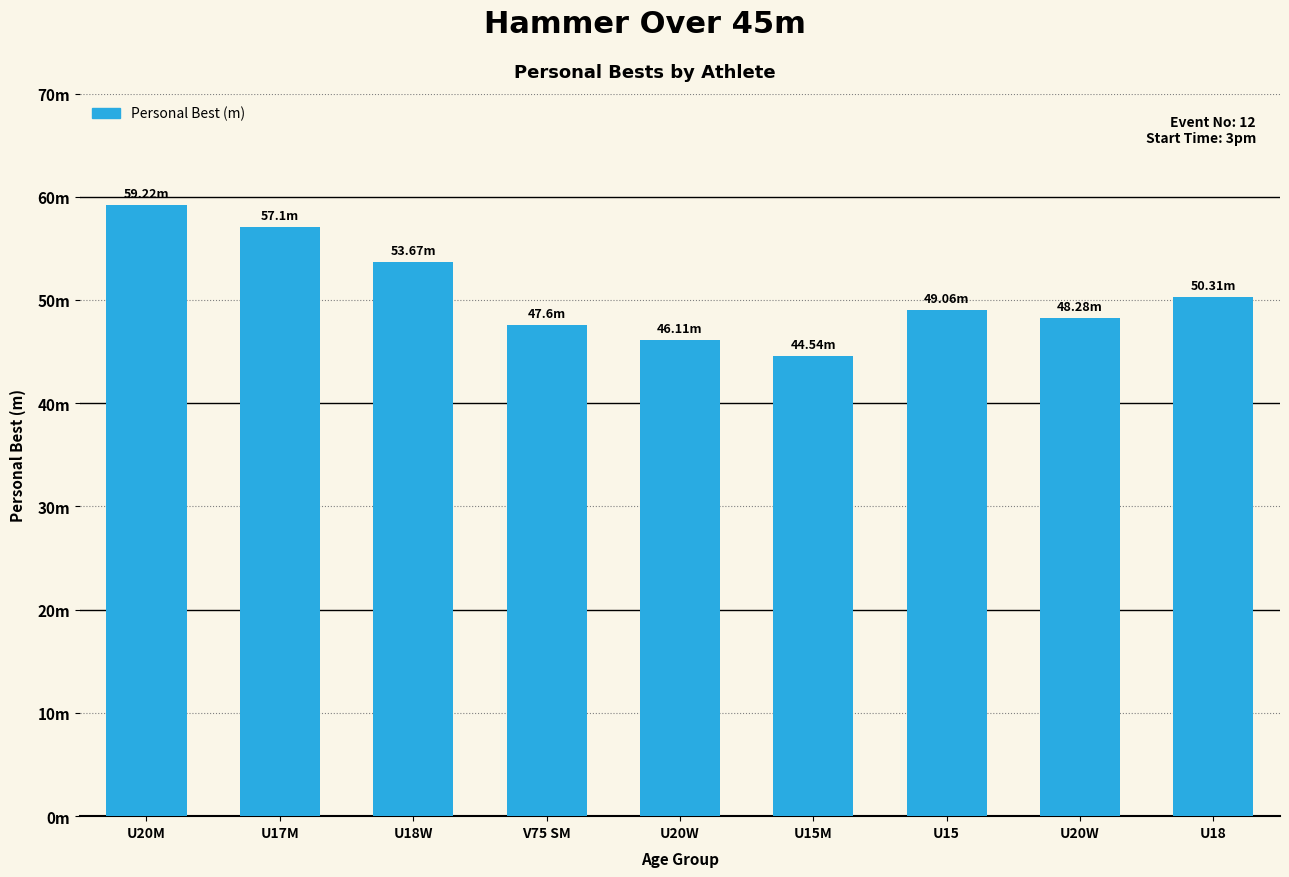

What is the maximum value shown in the chart?

59.2